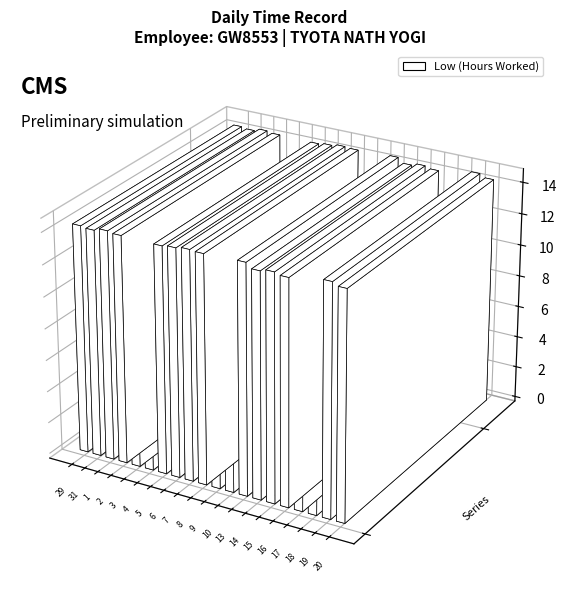

Which series has the widest spread of values?

Low (Hours Worked)